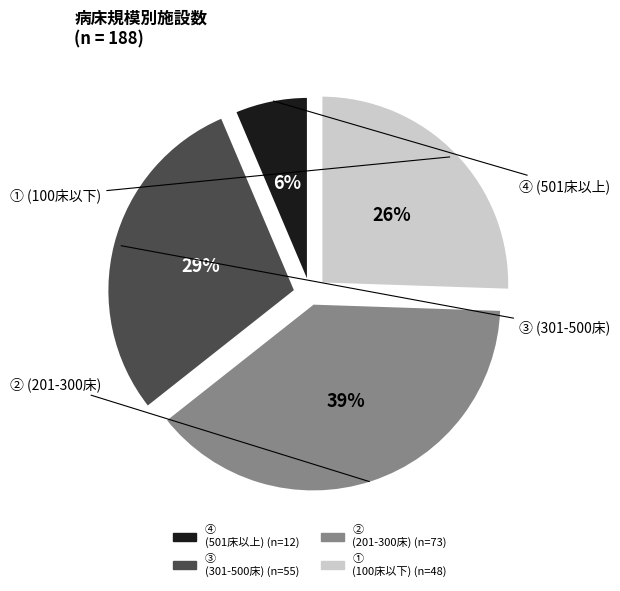

Does any single category account for the majority?

No